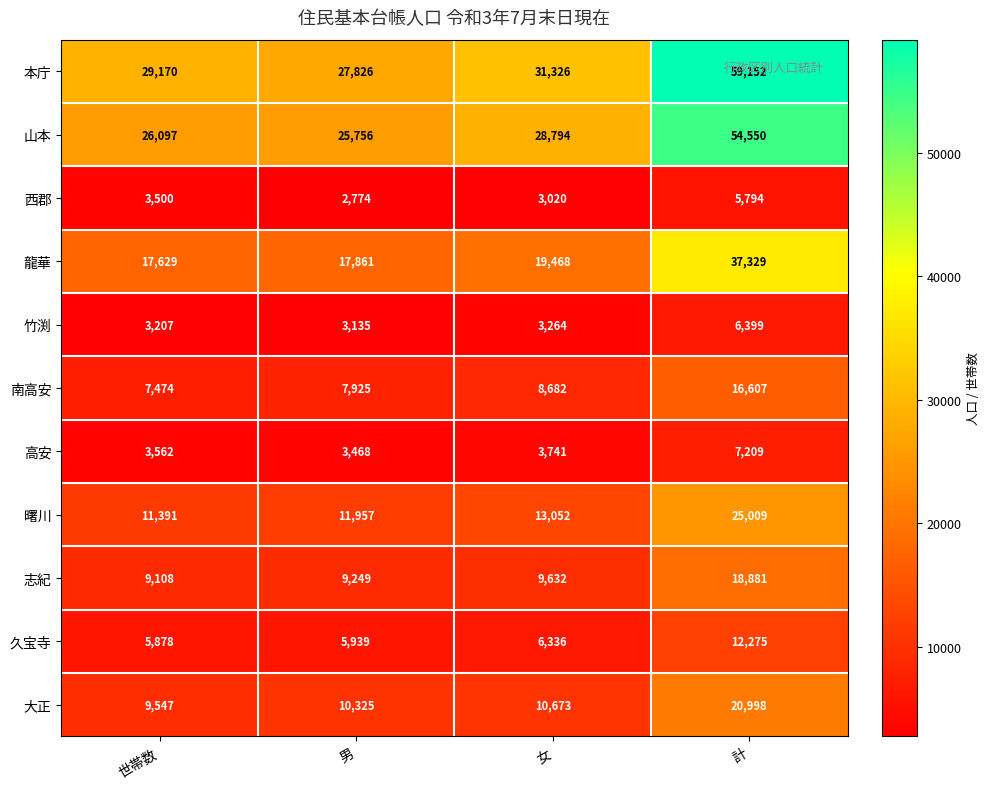

At which label does 南高安 reach its minimum?

世帯数